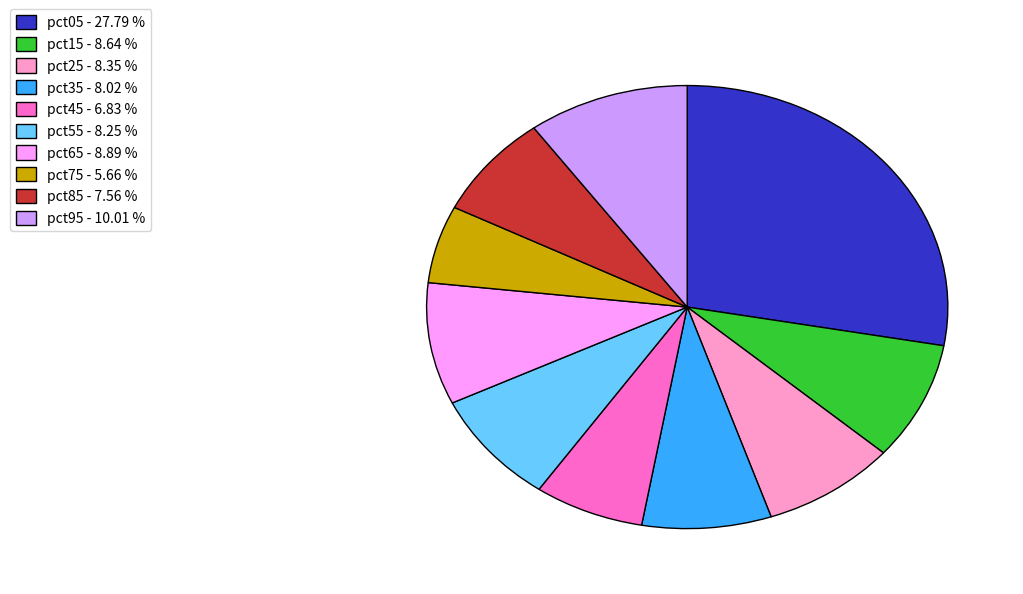

Which category has the smallest portion of the pie?

pct75